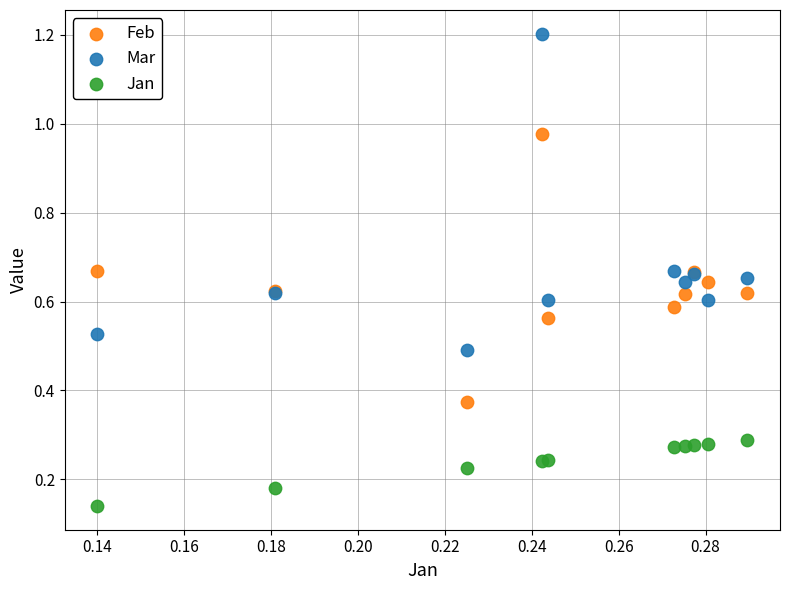

Which series has the largest Y range (max minus min)?

Mar